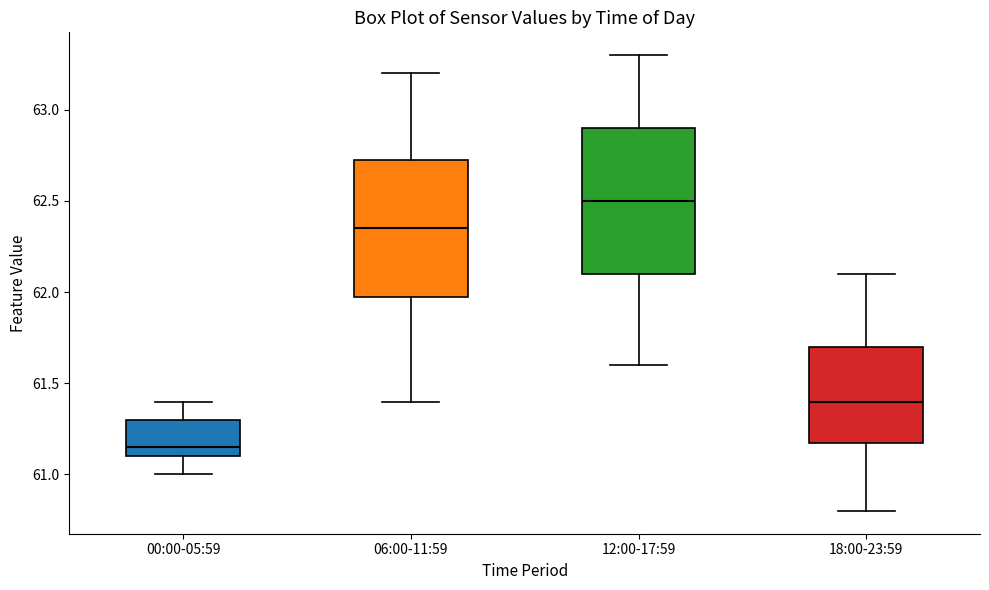

Reading left to right, read every box against the y-axis: the position of its median line, the range the box covers, and the ends of its whiskers. The values are not printed on the chart, so give them approximately, as read against the axis.

00:00-05:59: median 61.15, box 61.10 to 61.30, whiskers 61.00 to 61.40
06:00-11:59: median 62.35, box 62.00 to 62.75, whiskers 61.40 to 63.20
12:00-17:59: median 62.50, box 62.10 to 62.90, whiskers 61.60 to 63.30
18:00-23:59: median 61.40, box 61.20 to 61.70, whiskers 60.80 to 62.10